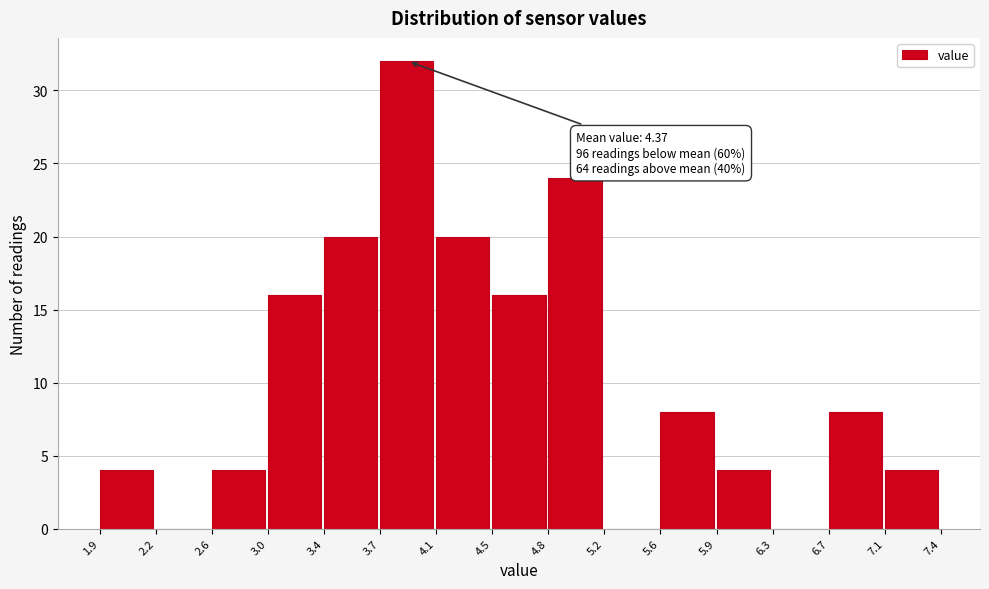

Which range on the x-axis has the tallest bar?

3.7 to 4.1